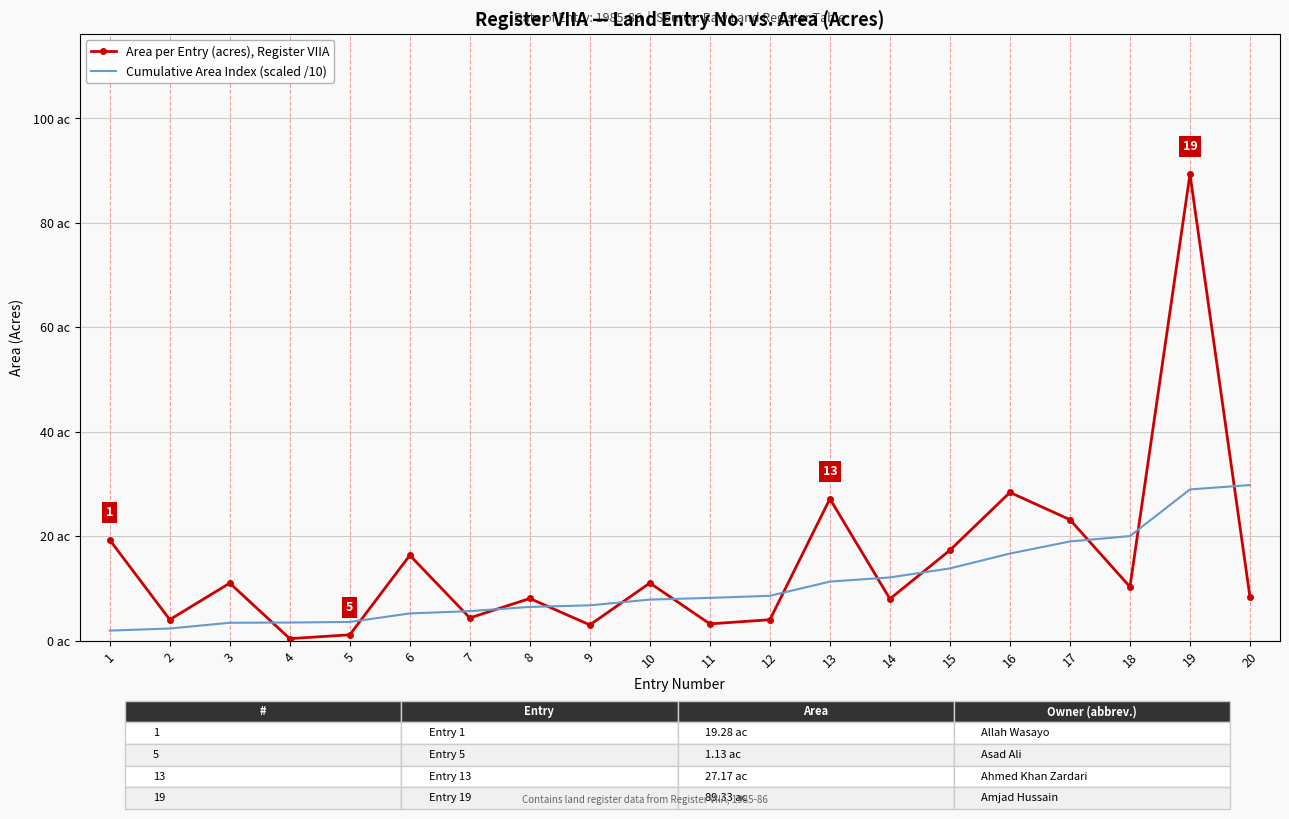

What is the difference between the second highest and second lowest values in the Area per Entry (acres), Register VIIA series?

27.3